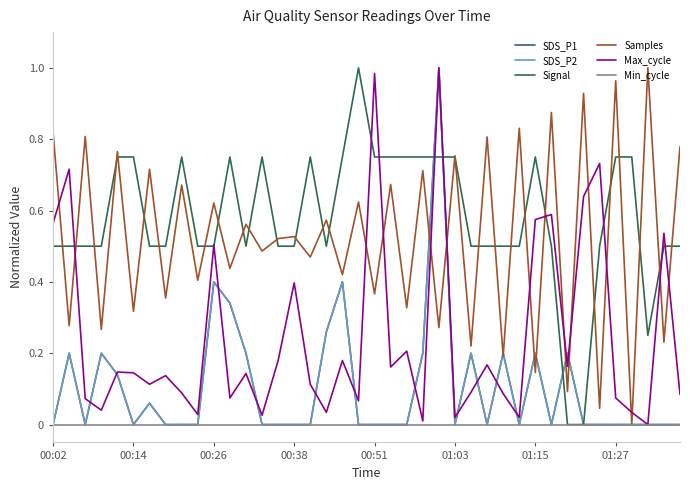

What is the average value of the Samples series?

0.5